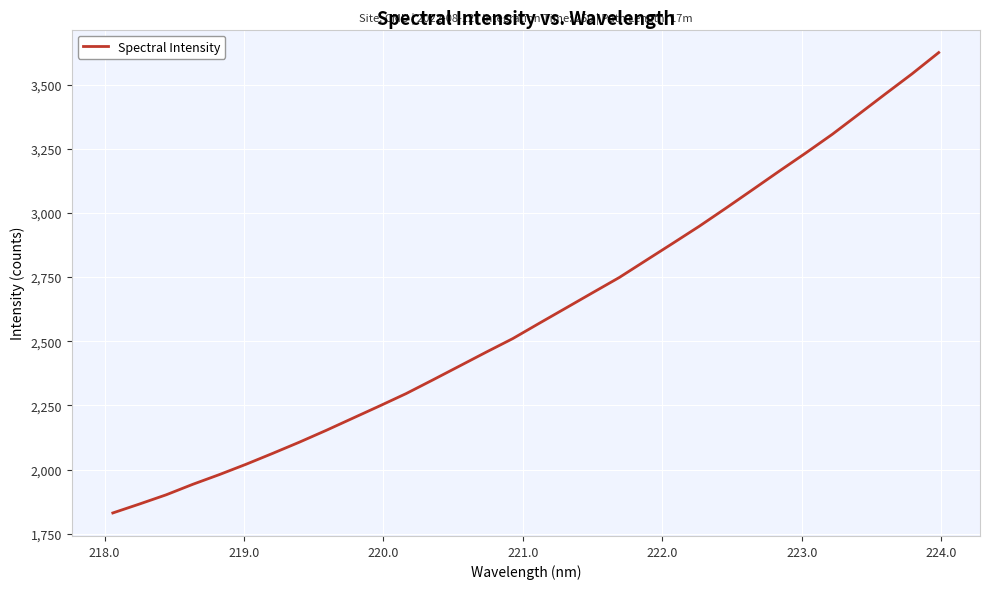

What is the smallest value displayed?

1831.3